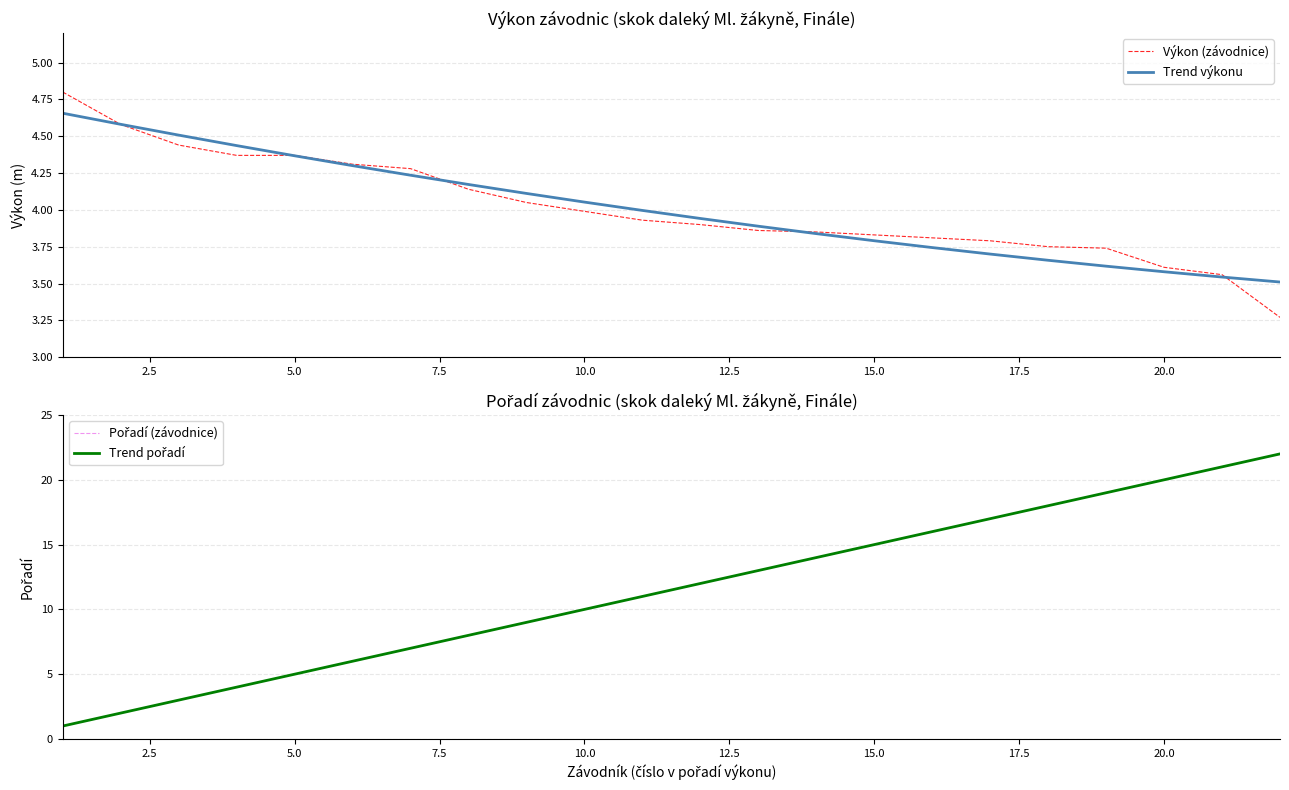

Is it true that Výkon (závodnice) equals 4.0 at 10.0?

True